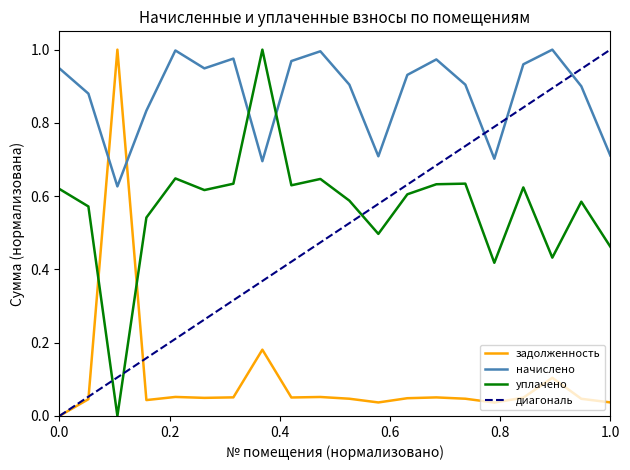

True or false: задолженность has more than 1 interior local peaks.

True